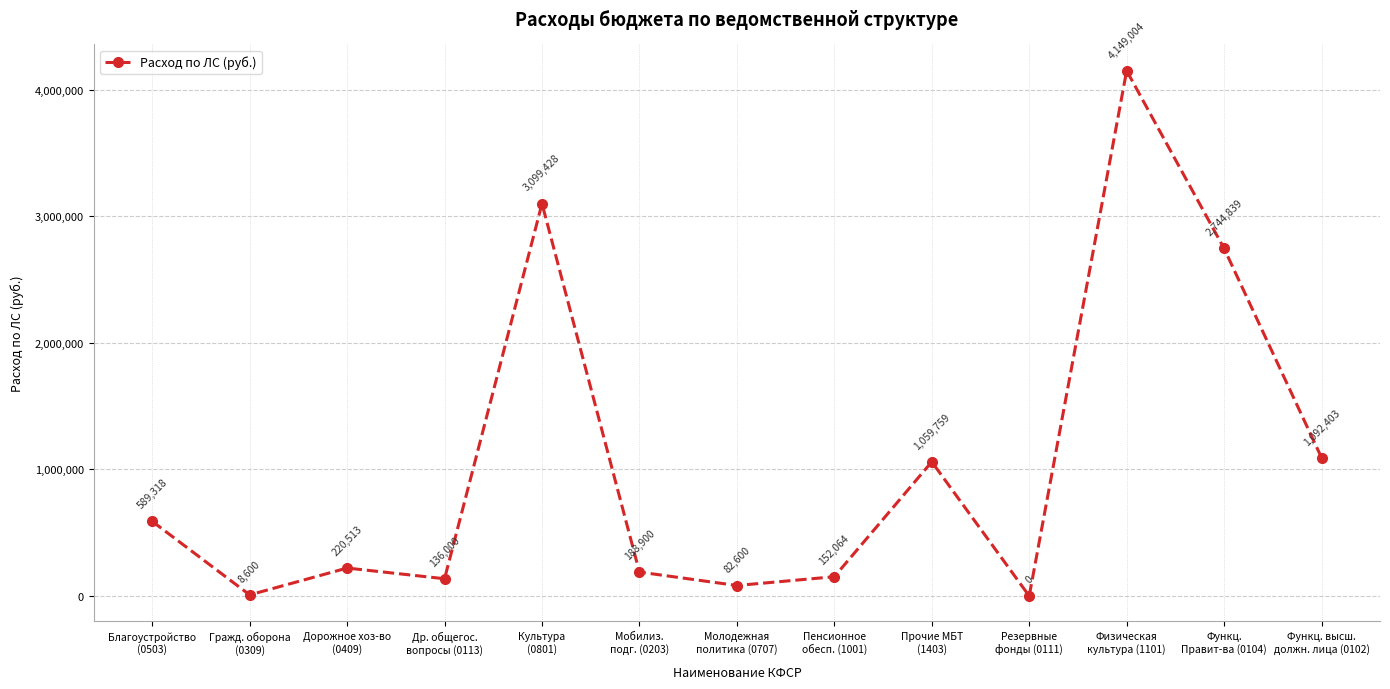

Where is the data nearest to the value 2074502?

Функц.
Правит-ва (0104)